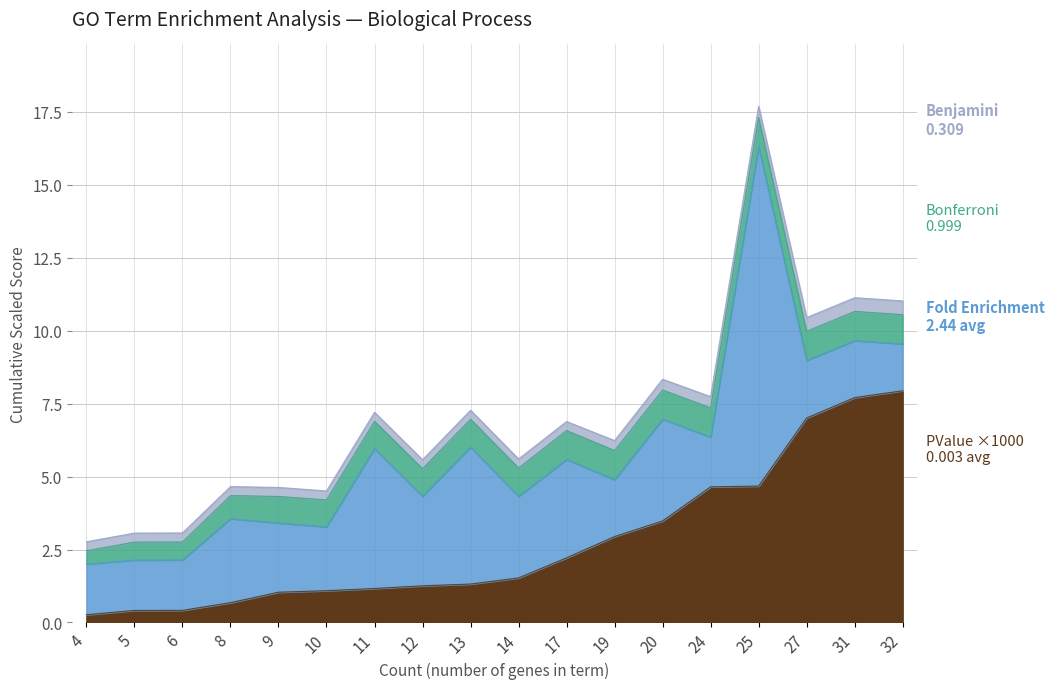

What is the value of the Bonferroni point at the 12th from the left?

1.0